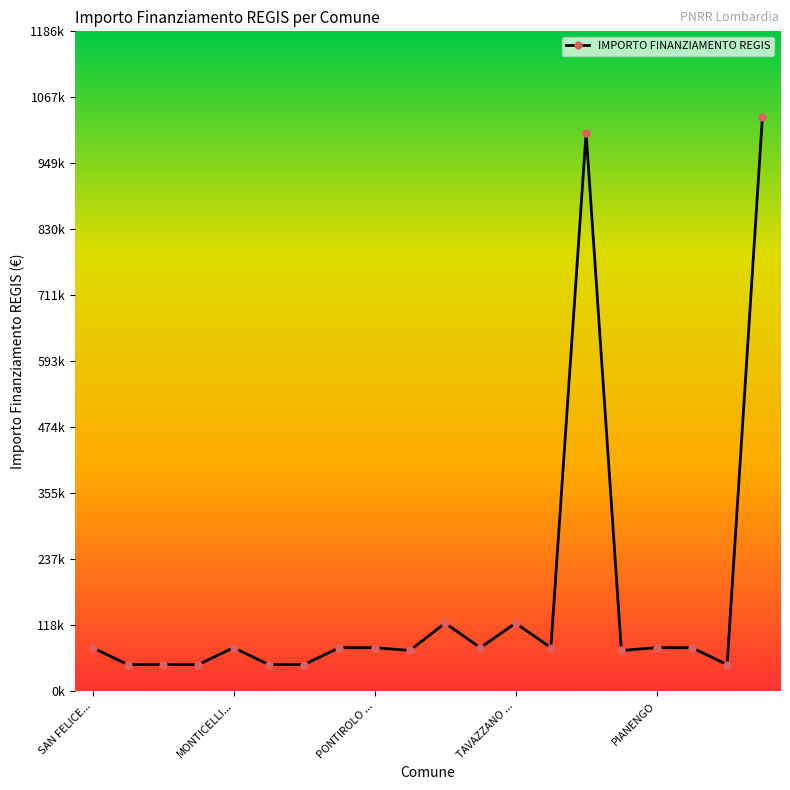

How many interior local peaks (higher than both neighbors) does the data have?

4